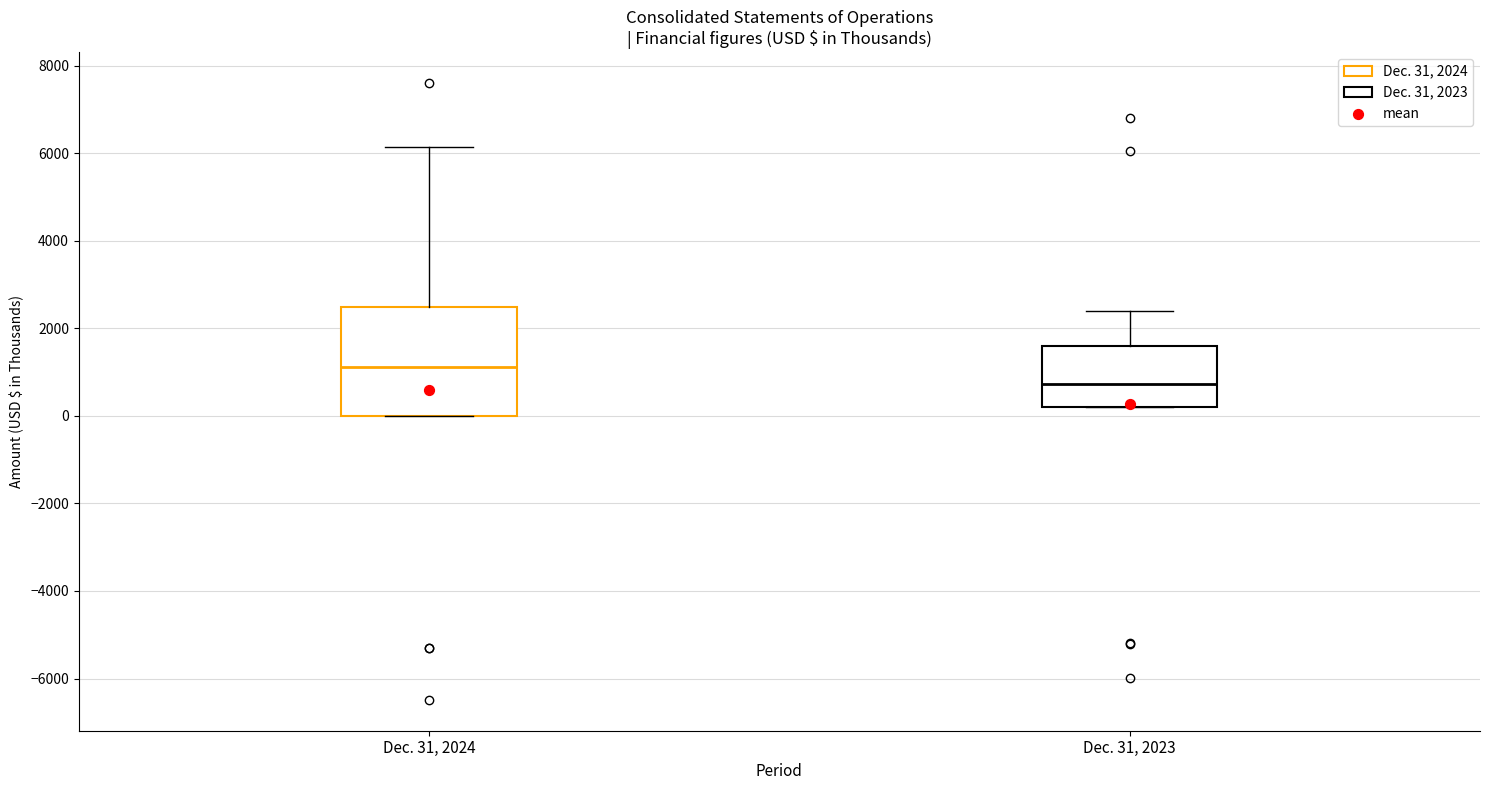

Comparing the boxes themselves (not the whiskers), which one is the tallest?

Dec. 31, 2024